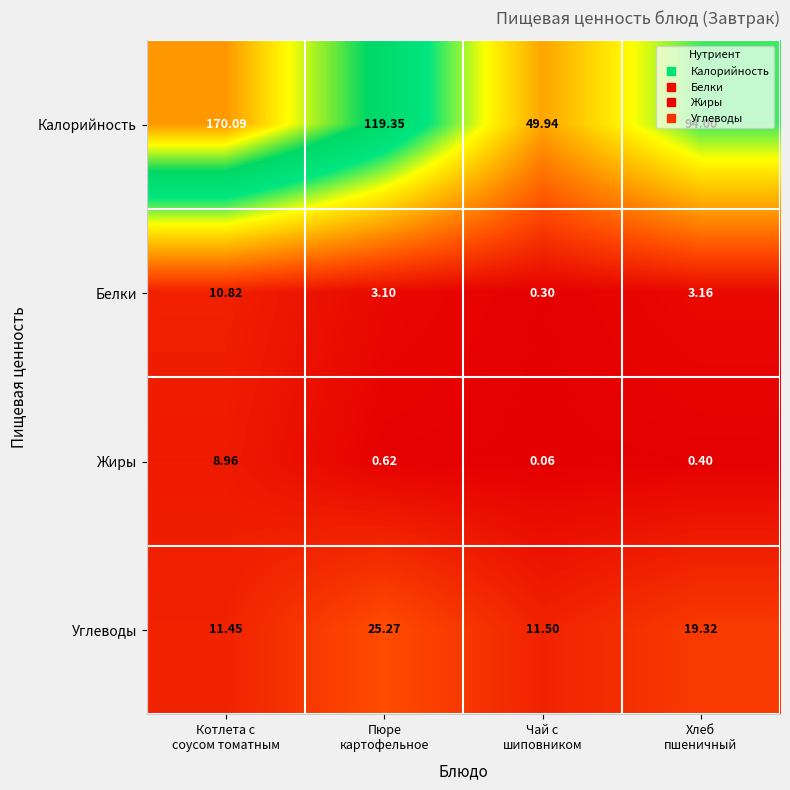

Which series has the largest range (max minus min)?

Калорийность